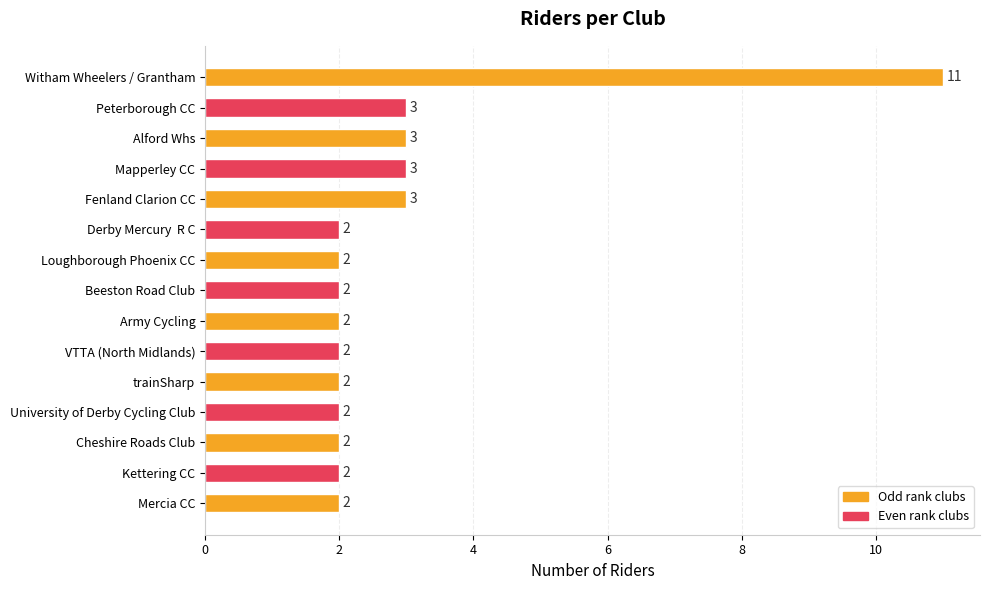

What is the ratio of the value at Mercia CC to the value at Fenland Clarion CC?

0.7